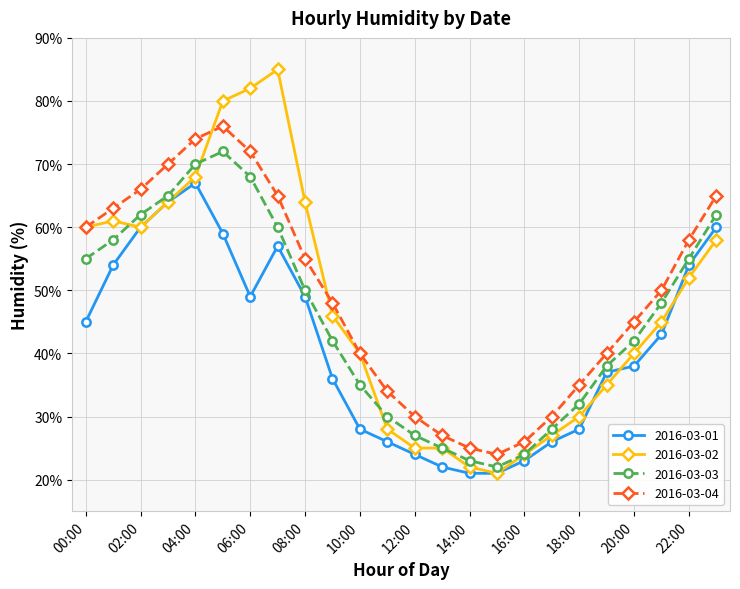

What is the difference between the second highest and second lowest values in the 2016-03-02 series?

60